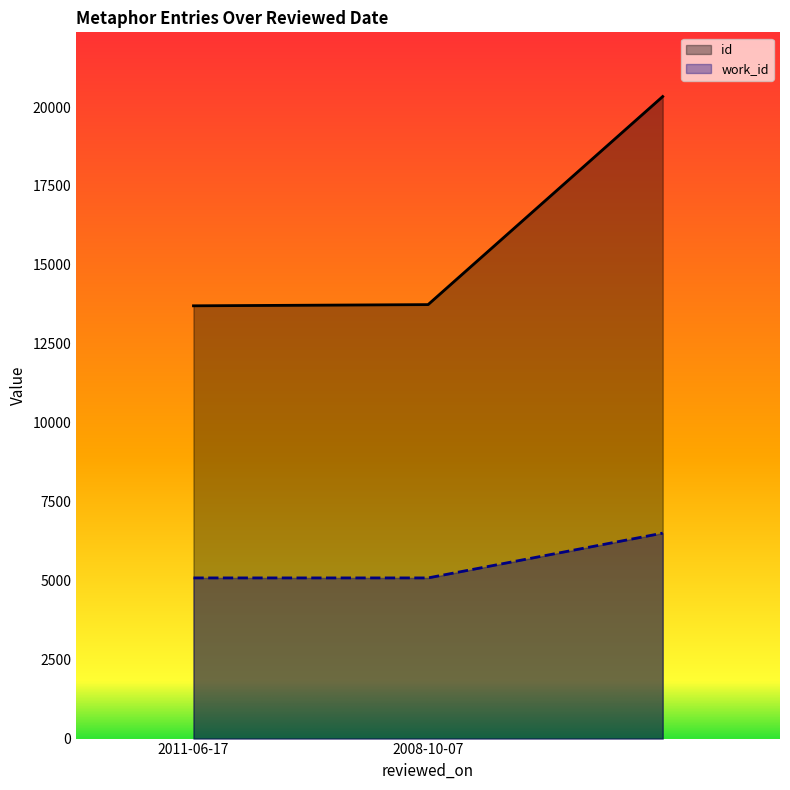

Which series has the largest total across all categories?

id